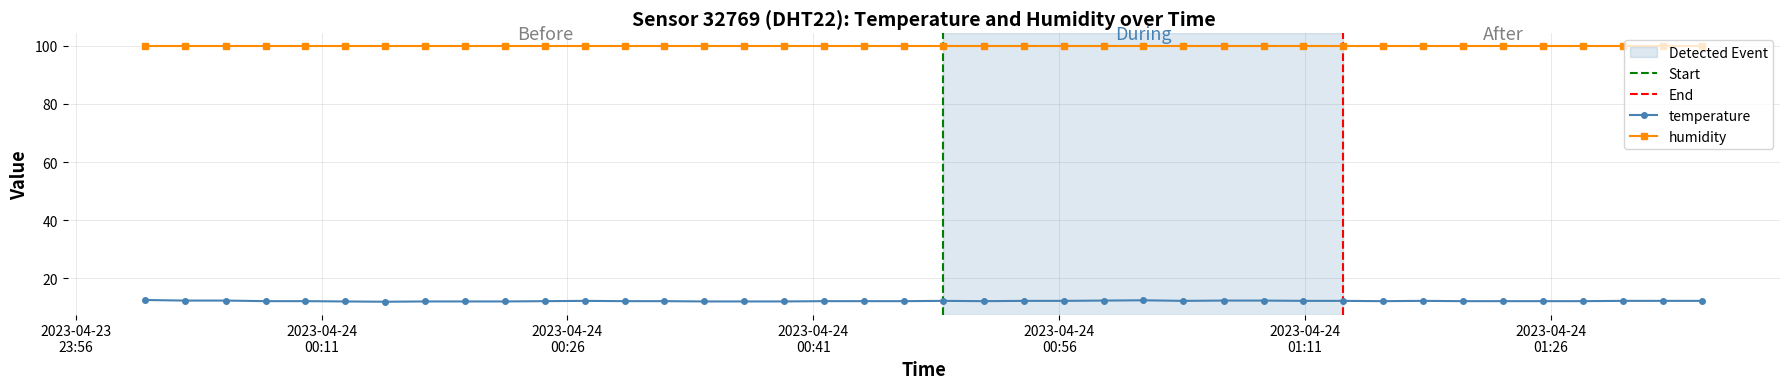

Reading right to left, what are all the values shown in this chart?

2023-04-24T01:35:13=12.2	2023-04-24T01:32:48=12.2	2023-04-24T01:30:22=12.2	2023-04-24T01:27:57=12.1	2023-04-24T01:25:31=12.1	2023-04-24T01:23:05=12.1	2023-04-24T01:20:39=12.1	2023-04-24T01:18:12=12.2	2023-04-24T01:15:46=12.1	2023-04-24T01:13:19=12.2	2023-04-24T01:10:53=12.2	2023-04-24T01:08:28=12.3	2023-04-24T01:06:02=12.3	2023-04-24T01:03:33=12.2	2023-04-24T01:01:07=12.4	2023-04-24T00:58:42=12.3	2023-04-24T00:56:16=12.2	2023-04-24T00:53:50=12.2	2023-04-24T00:51:24=12.1	2023-04-24T00:48:56=12.2	2023-04-24T00:46:31=12.1	2023-04-24T00:44:05=12.1	2023-04-24T00:41:39=12.1	2023-04-24T00:39:14=12.0	2023-04-24T00:36:46=12.0	2023-04-24T00:34:21=12.0	2023-04-24T00:31:55=12.1	2023-04-24T00:29:30=12.1	2023-04-24T00:27:04=12.2	2023-04-24T00:24:38=12.1	2023-04-24T00:22:12=12.0	2023-04-24T00:19:46=12.0	2023-04-24T00:17:18=12.0	2023-04-24T00:14:52=11.9	2023-04-24T00:12:26=12.0	2023-04-24T00:10:01=12.1	2023-04-24T00:07:35=12.1	2023-04-24T00:05:10=12.3	2023-04-24T00:02:41=12.3	2023-04-24T00:00:15=12.5